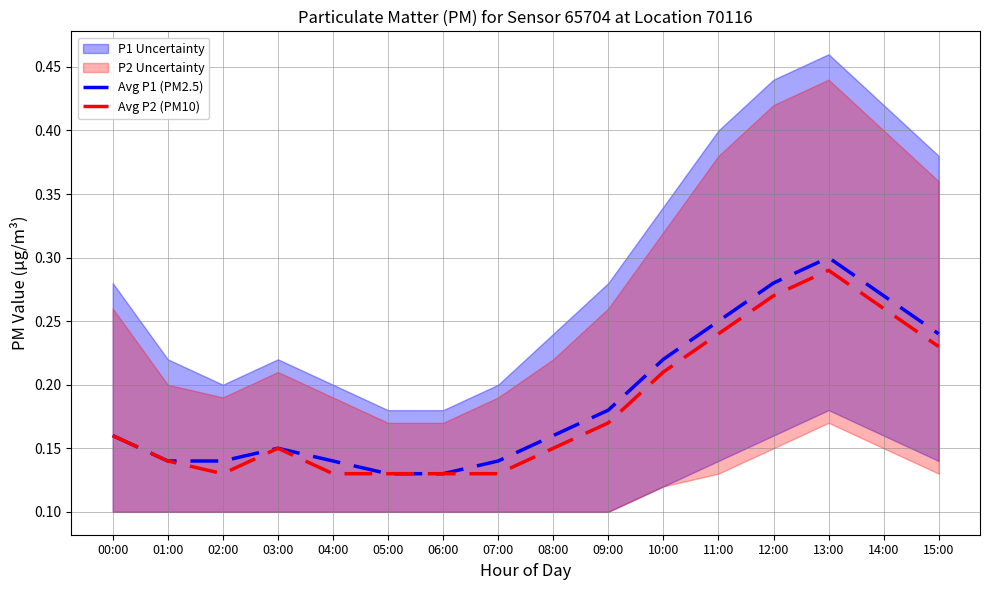

Which has a higher value, 12:00 or 03:00?

12:00